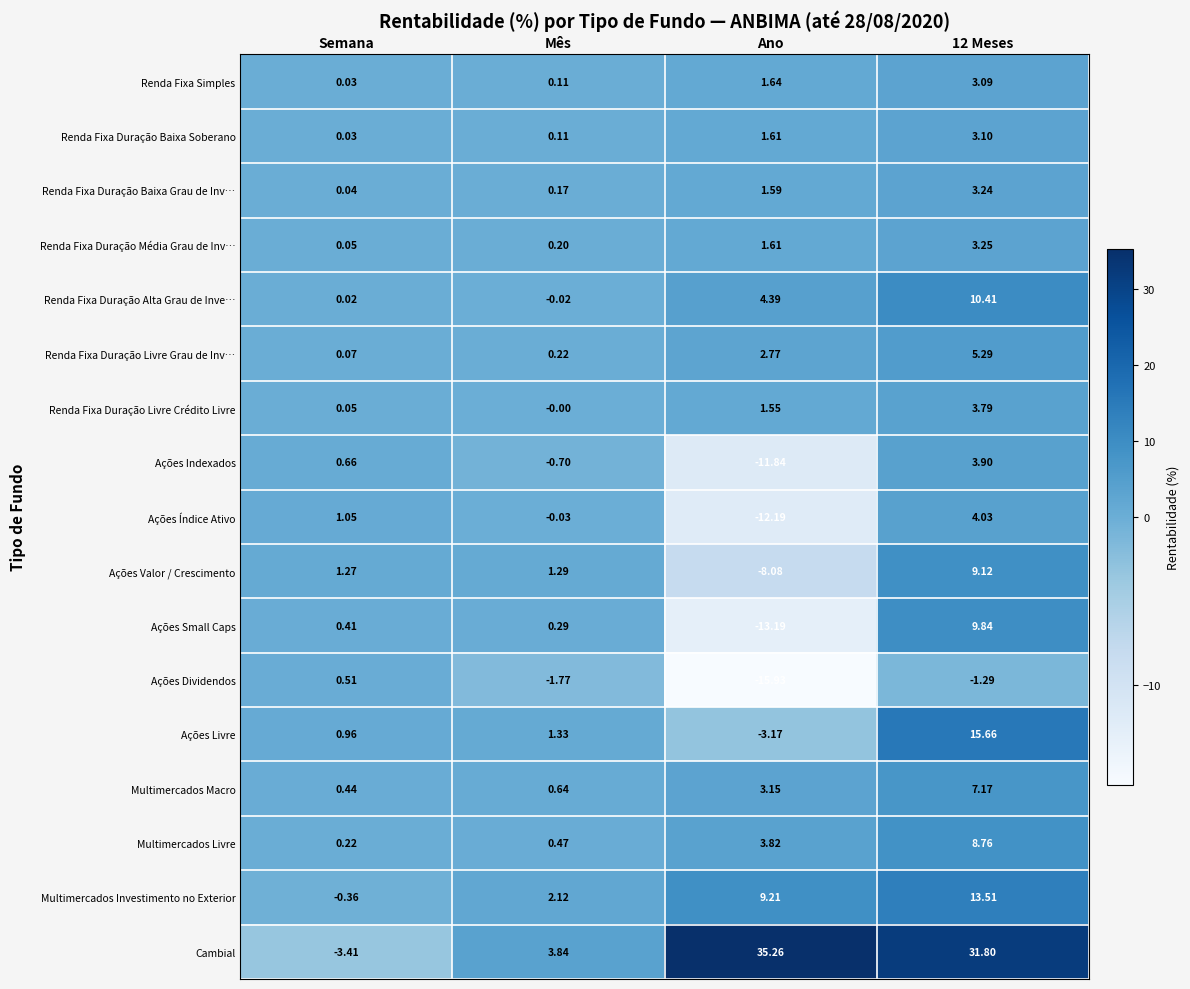

Is the value of Cambial at Semana greater than the value of Multimercados Livre at Mês?

No